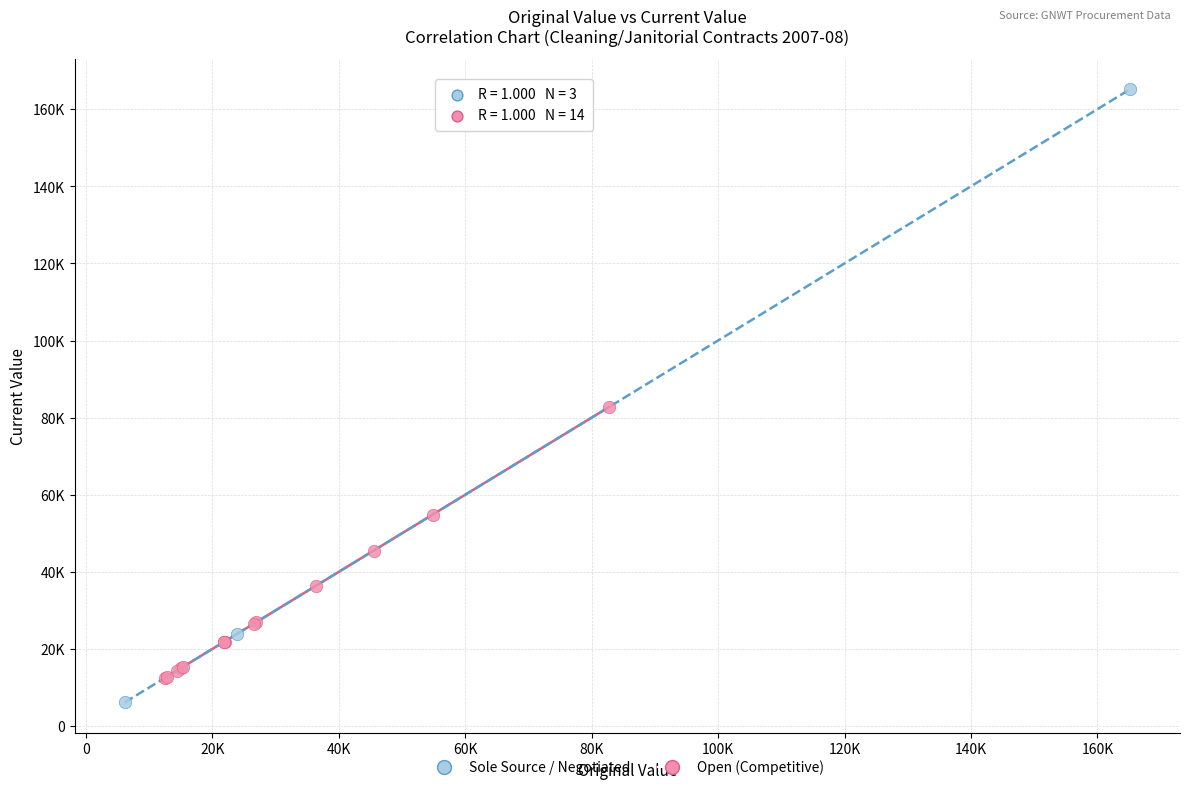

Which series reaches the minimum Y coordinate?

Sole Source / Negotiated